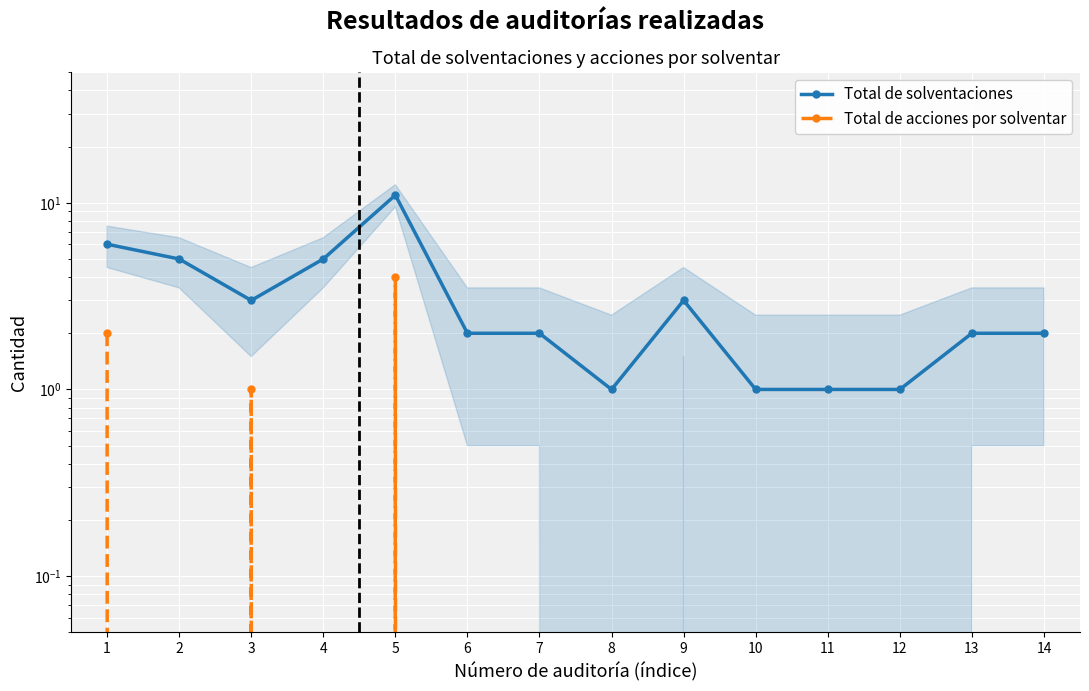

True or false: Total de acciones por solventar has a value of 0 at 11.

True